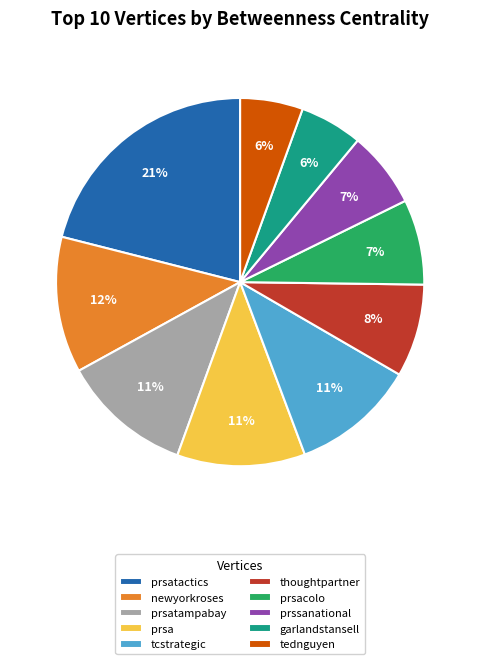

Is prsa the majority of the pie?

No